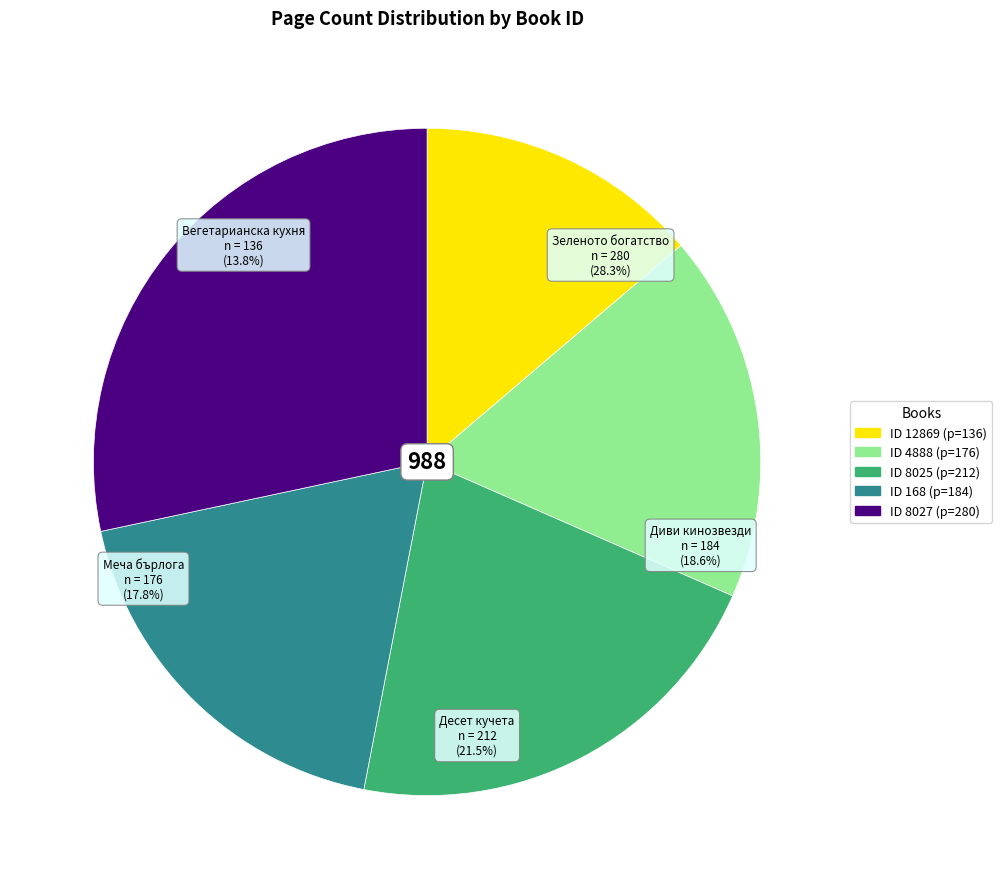

What portion of the pie excludes 12869?

86.2%